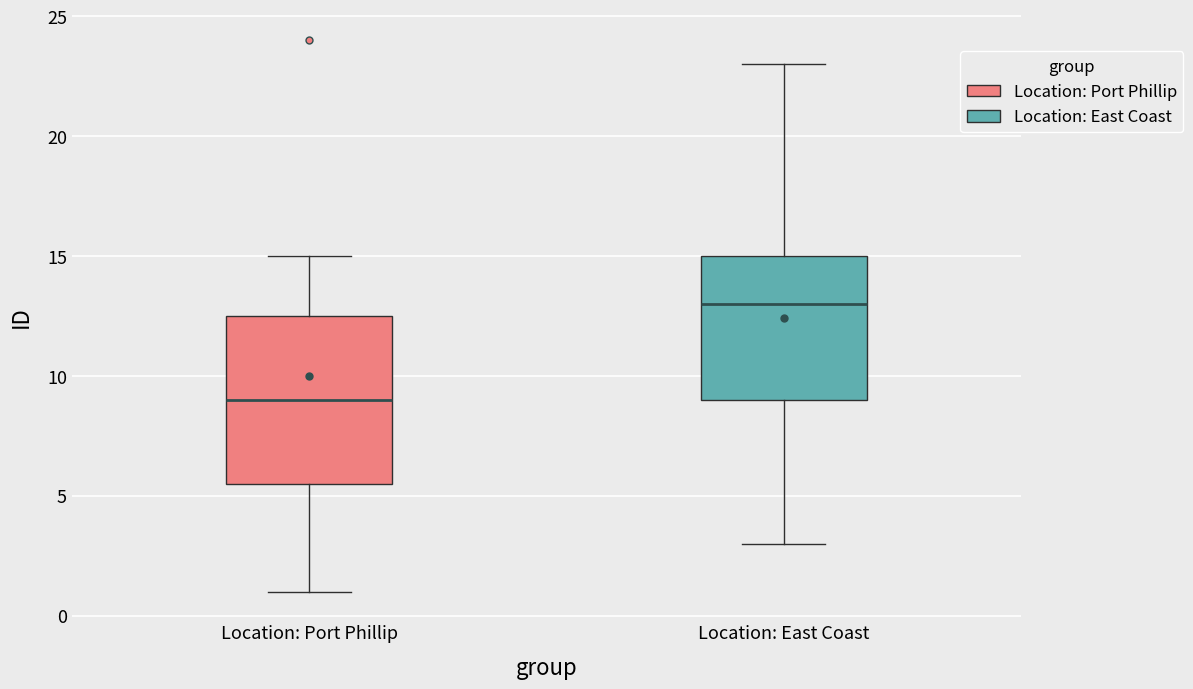

Which box's median line is the lowest?

Location: Port Phillip